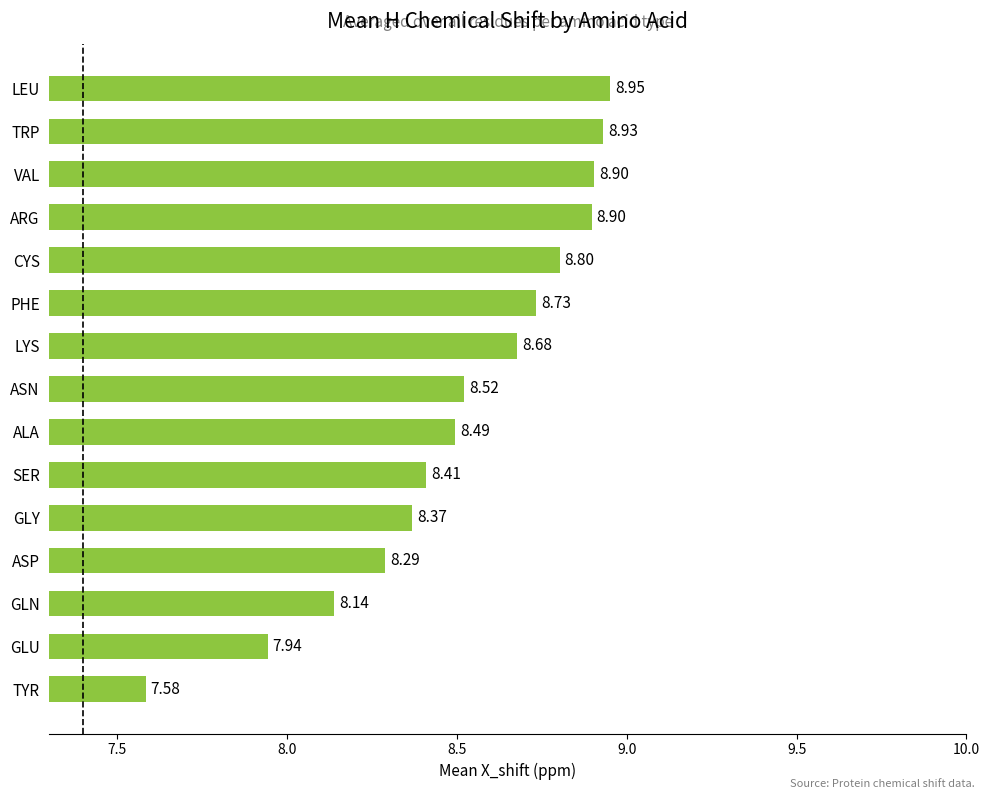

Which category has the highest value across all series?

LEU